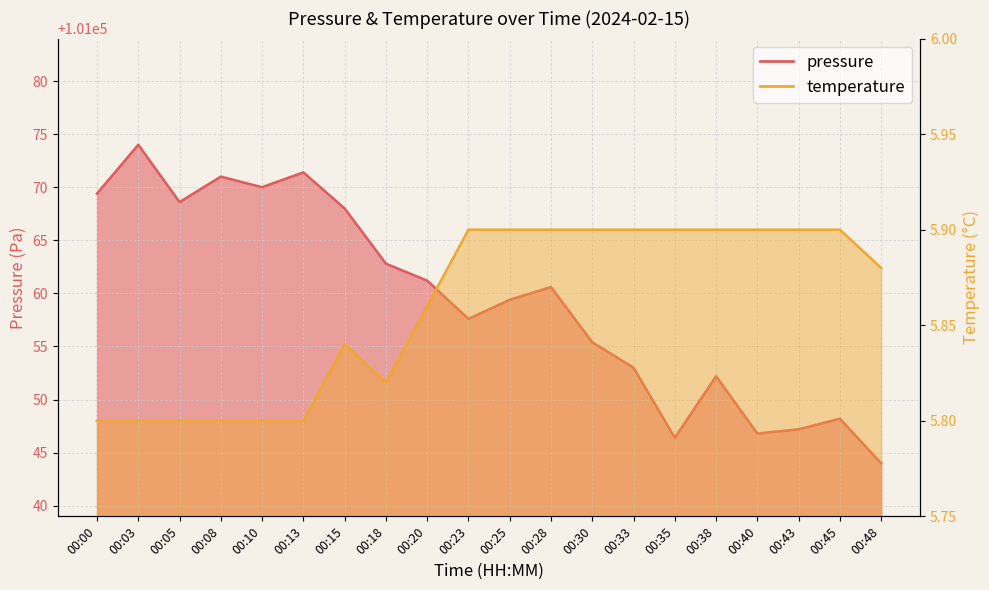

Which series changed the most between 00:03 and 00:48?

pressure